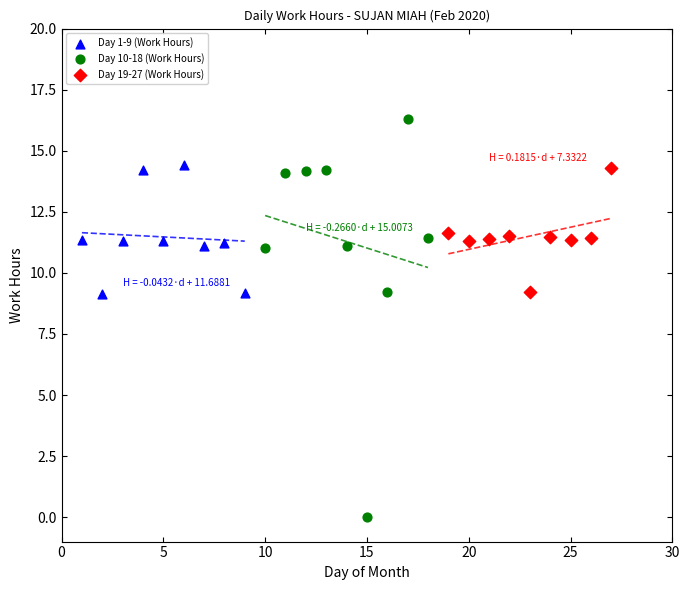

Which series has the largest Y range (max minus min)?

Day 10-18 (Work Hours)